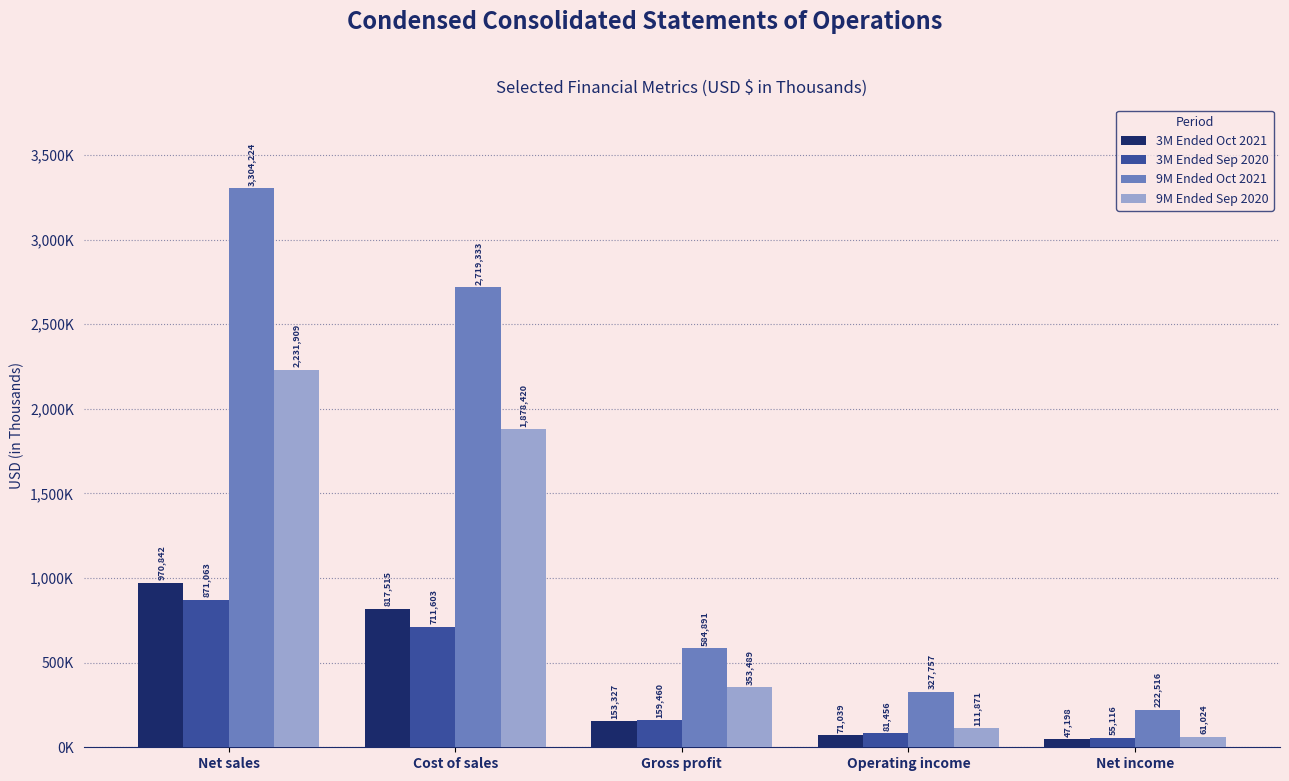

Does the chart contain stacked bars?

No